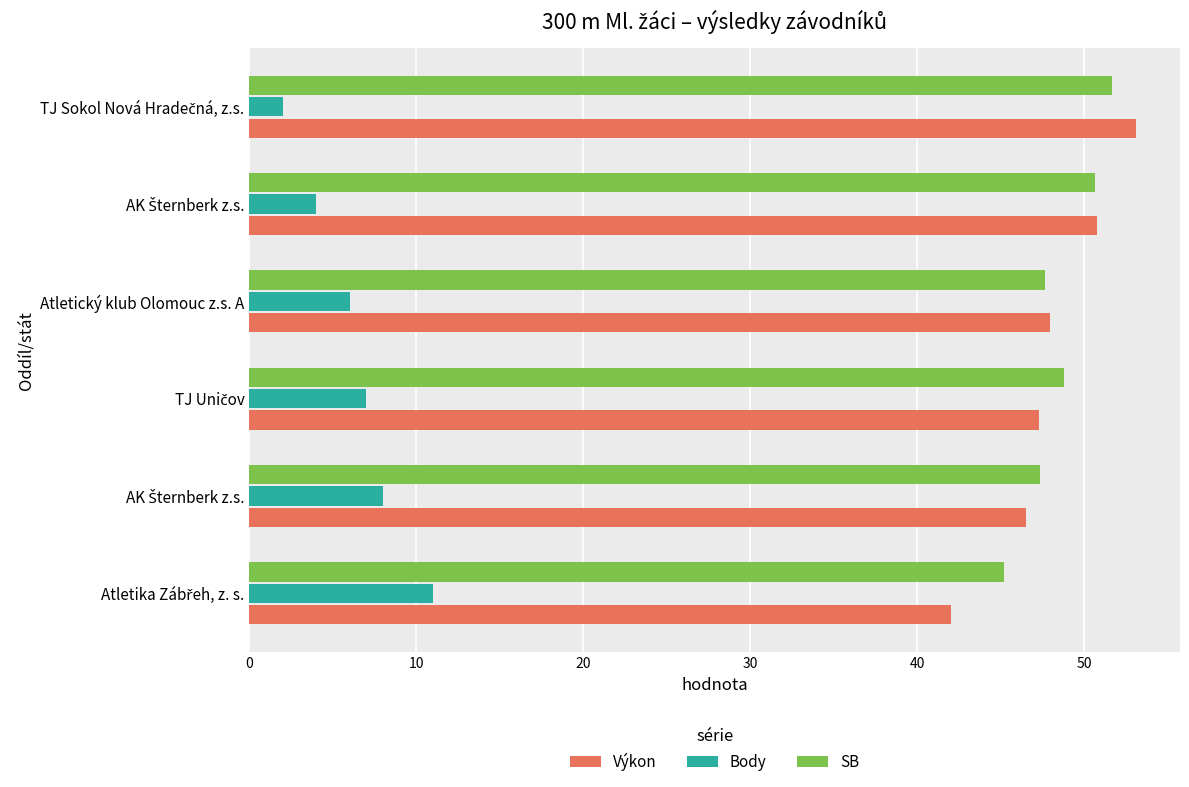

What is the average value of the Výkon series?

47.9